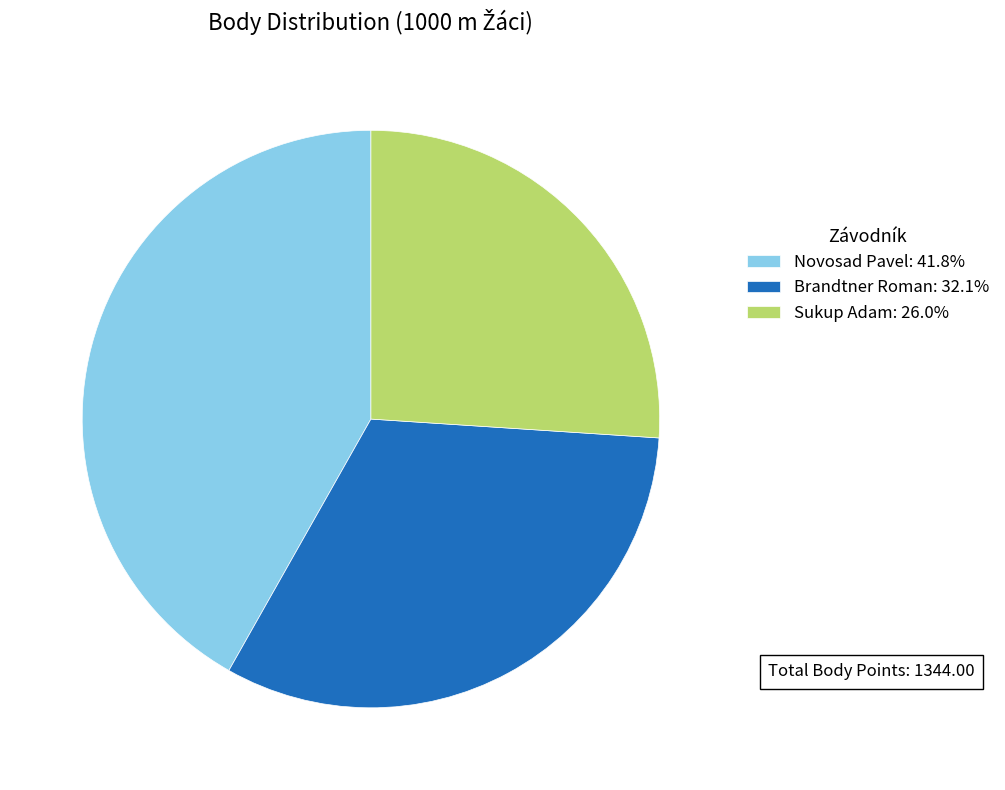

Combined, do Novosad Pavel: 41.8% and Brandtner Roman: 32.1% account for over 50%?

Yes